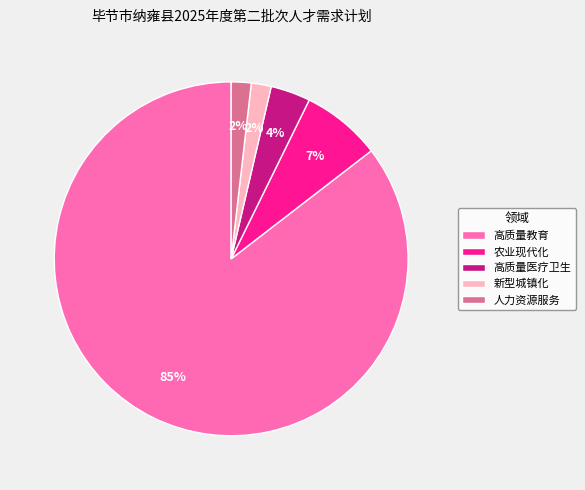

Combined, do 高质量教育 and 高质量医疗卫生 account for over 50%?

Yes